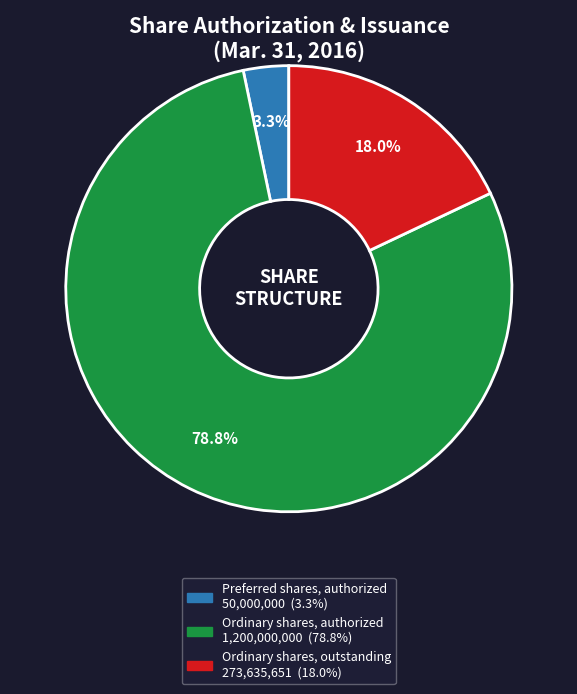

Does Ordinary shares, authorized represent more than half of the total?

Yes